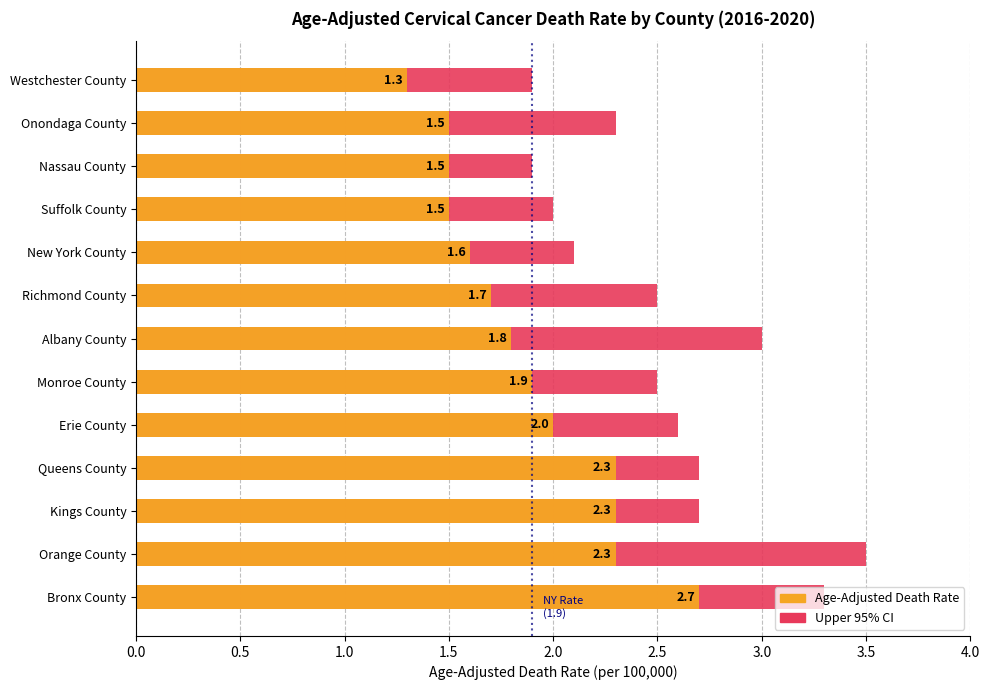

The value at 0.5 is 1. True or false?

False